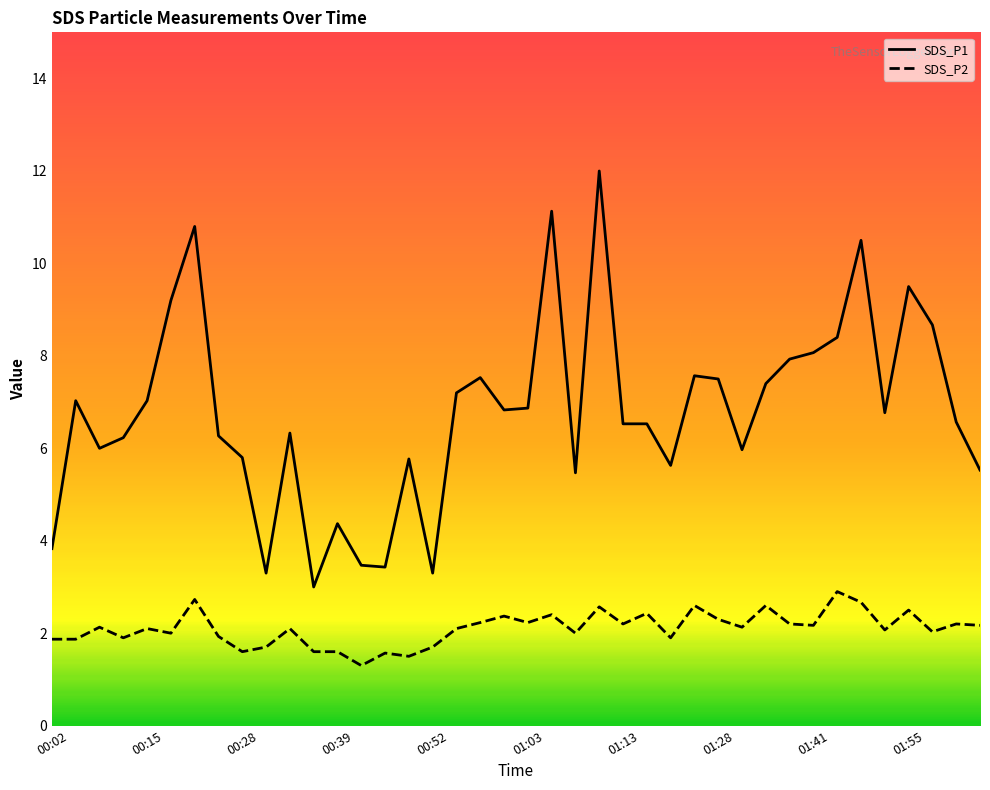

True or false: SDS_P2 and SDS_P1 cross at least once.

False